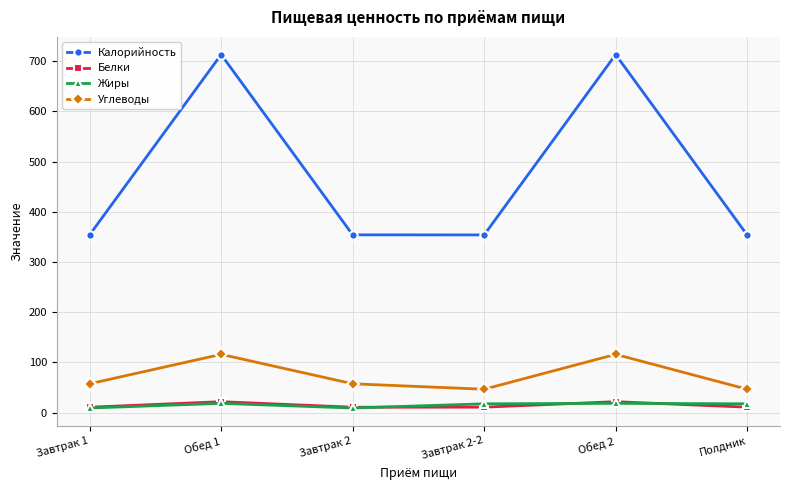

Where is the first local maximum for Белки?

Обед 1